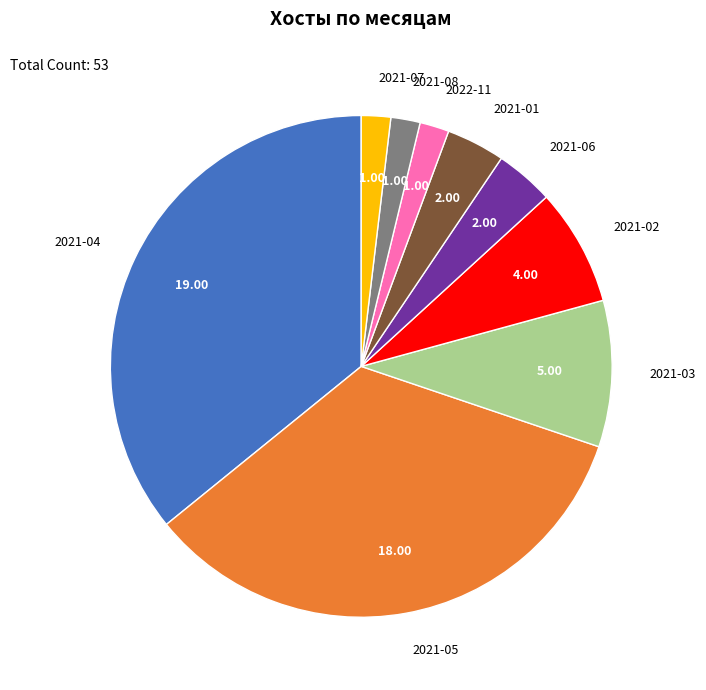

Does 2022-11 account for over 50% of the chart?

No